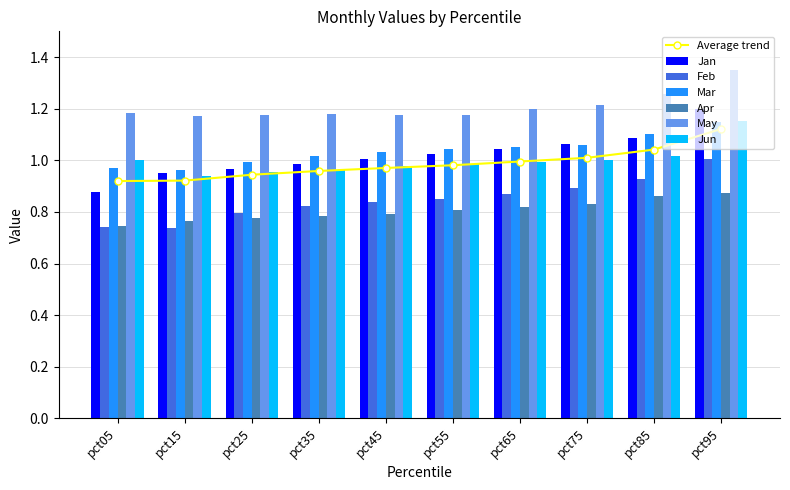

What is the value of the Jun bar at the 4th from the left?

1.0